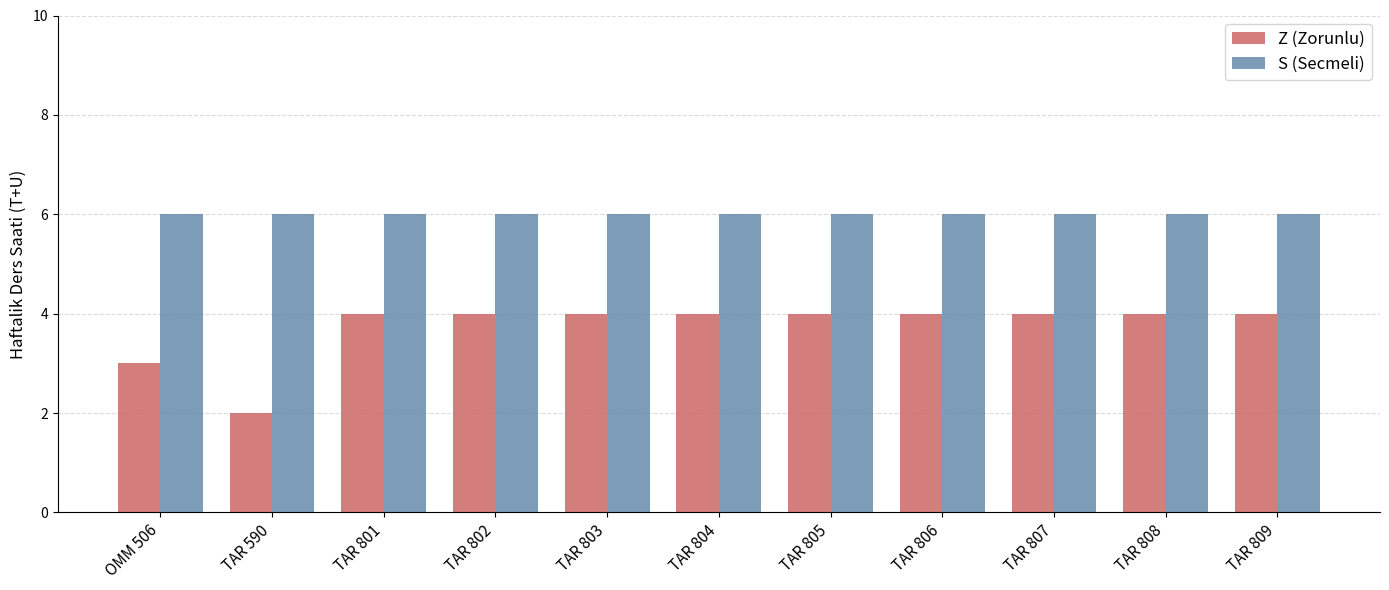

What is the label of the 3rd bar from the left?

TAR 801